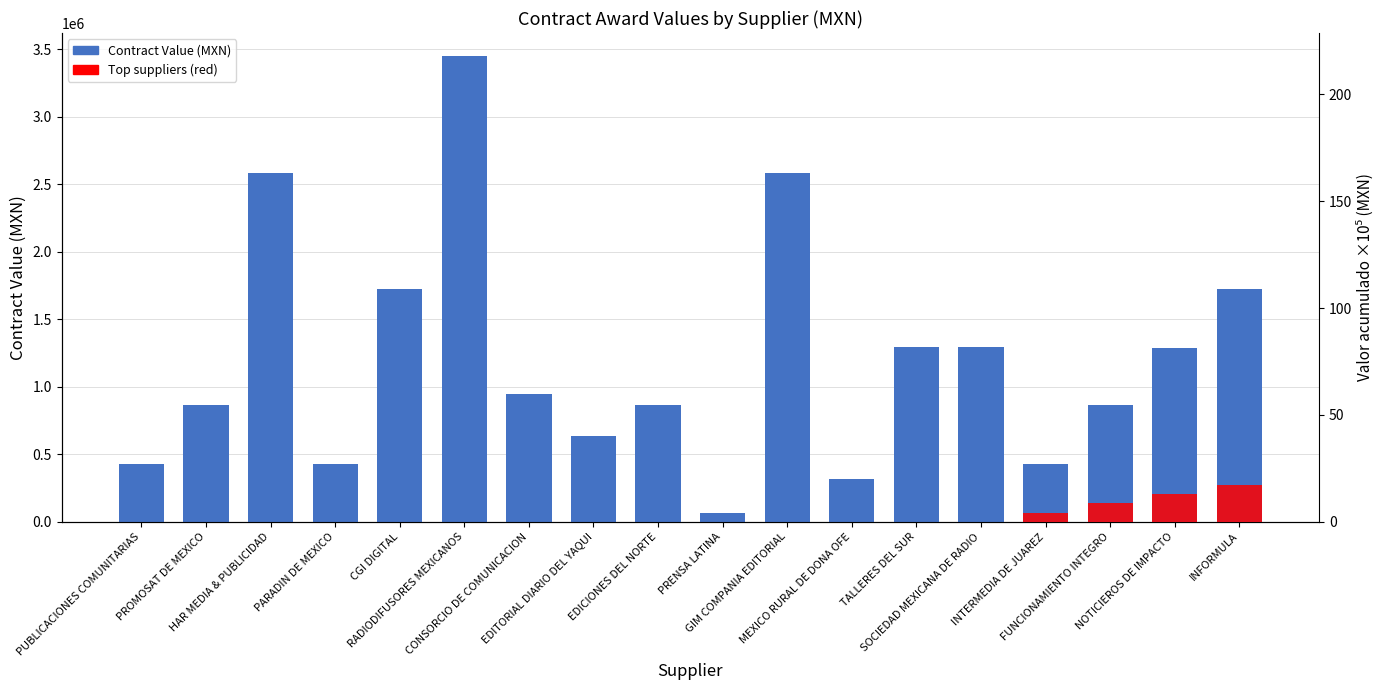

What is the label of the 18th bar from the right?

PUBLICACIONES COMUNITARIAS